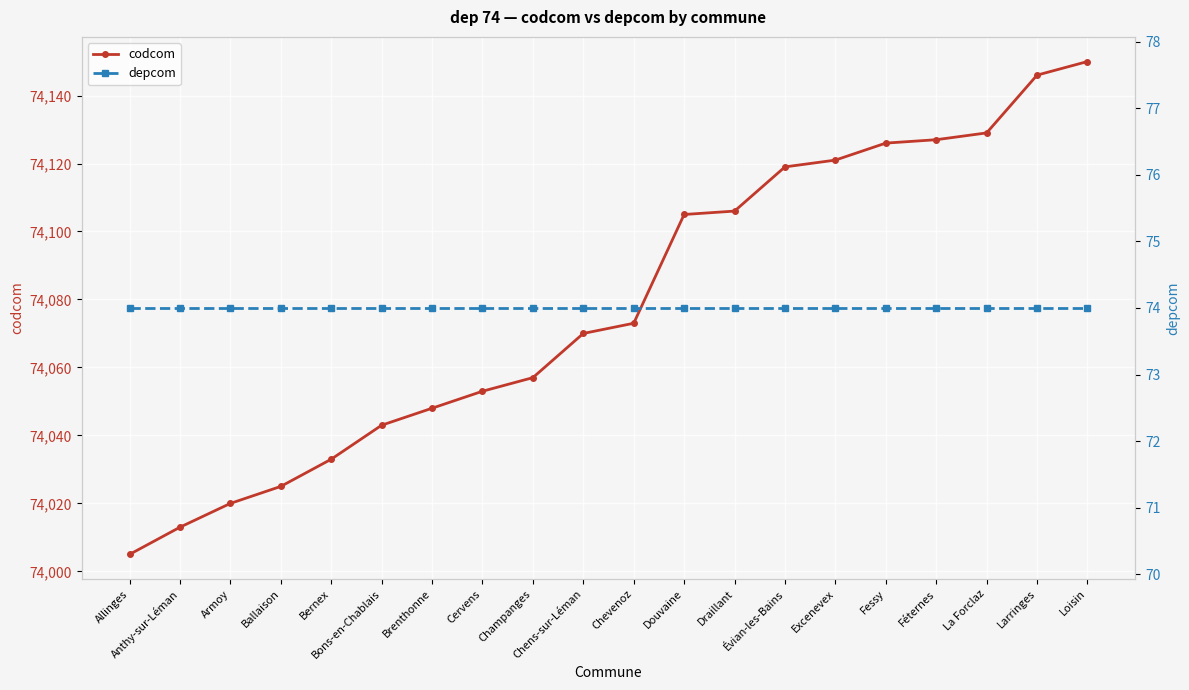

Reading right to left, extract all data points from this chart.

codcom: Loisin=74150	Larringes=74146	La Forclaz=74129	Féternes=74127	Fessy=74126	Excenevex=74121	Évian-les-Bains=74119	Draillant=74106	Douvaine=74105	Chevenoz=74073	Chens-sur-Léman=74070	Champanges=74057	Cervens=74053	Brenthonne=74048	Bons-en-Chablais=74043	Bernex=74033	Ballaison=74025	Armoy=74020	Anthy-sur-Léman=74013	Allinges=74005
depcom: Loisin=74	Larringes=74	La Forclaz=74	Féternes=74	Fessy=74	Excenevex=74	Évian-les-Bains=74	Draillant=74	Douvaine=74	Chevenoz=74	Chens-sur-Léman=74	Champanges=74	Cervens=74	Brenthonne=74	Bons-en-Chablais=74	Bernex=74	Ballaison=74	Armoy=74	Anthy-sur-Léman=74	Allinges=74